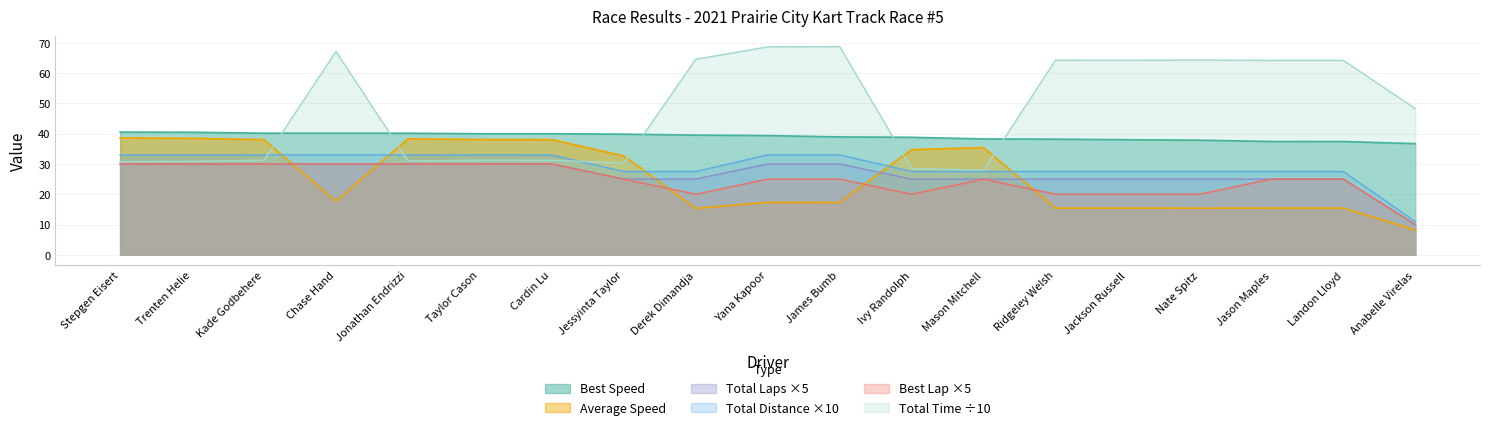

What is the label of the 16th point from the left?

Nate Spitz